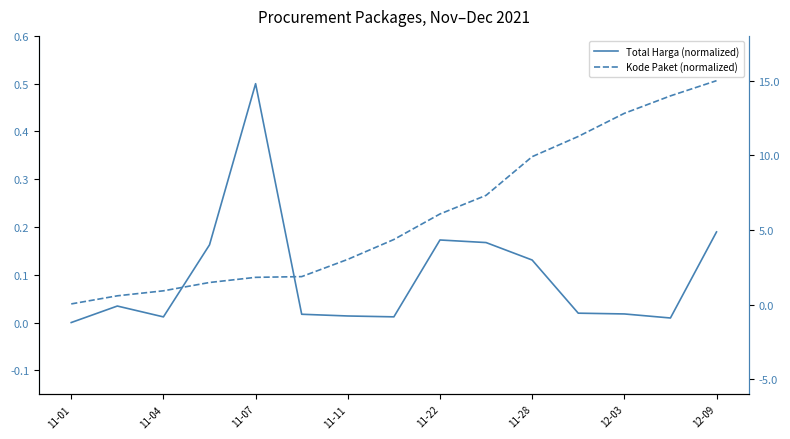

What is the maximum value for Total Harga?

0.5